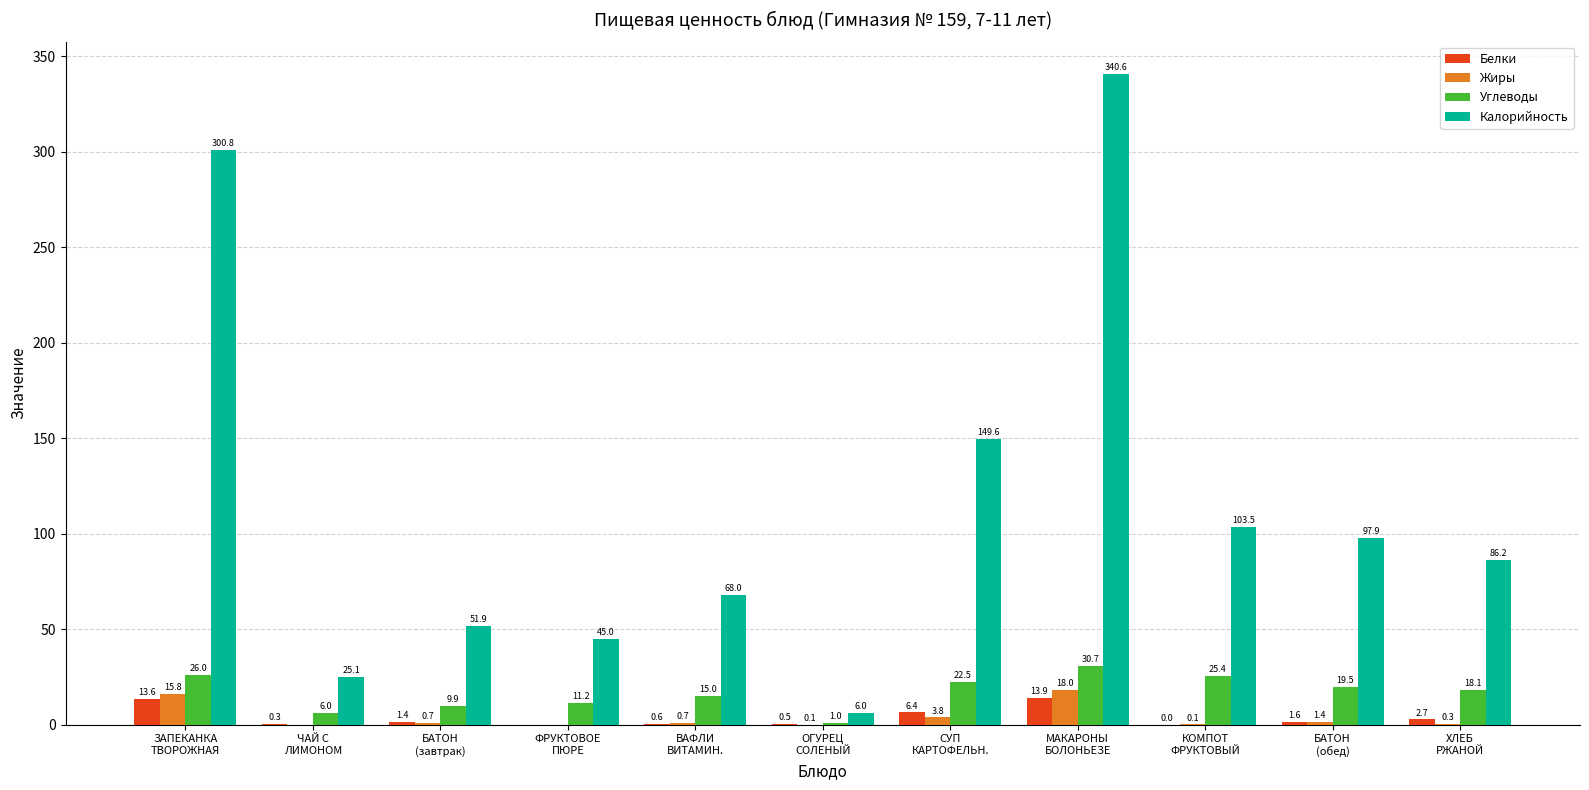

What is the highest value of the Углеводы series?

30.7